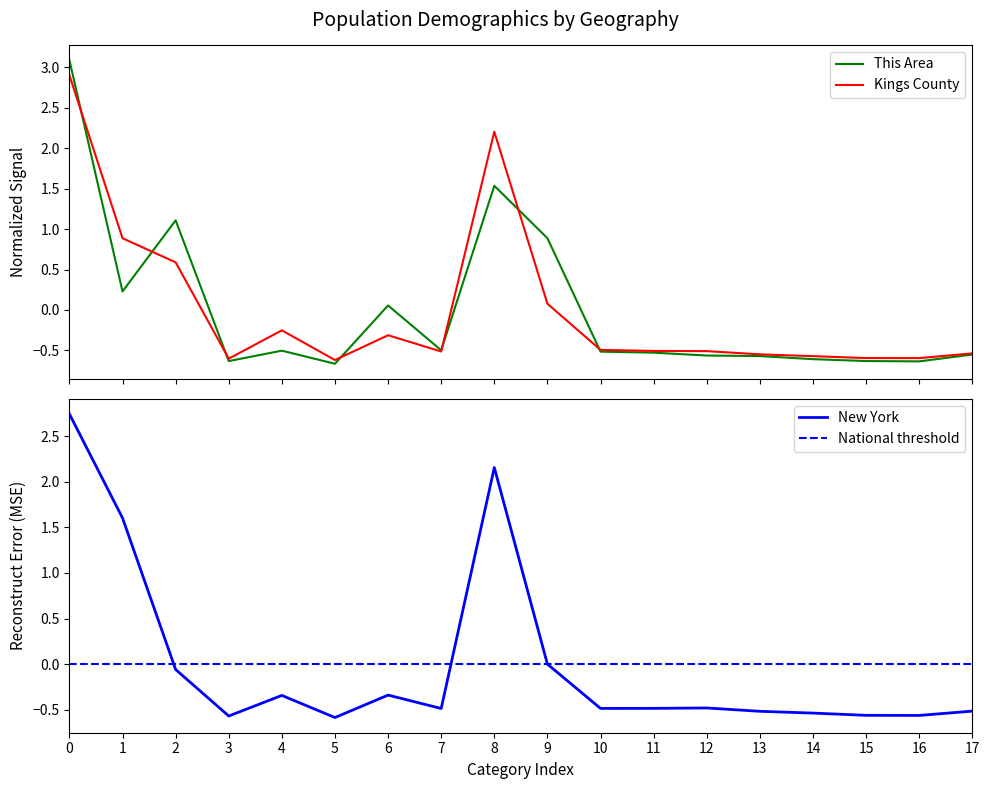

The New York series shows -0.6 at 3. True or false?

True